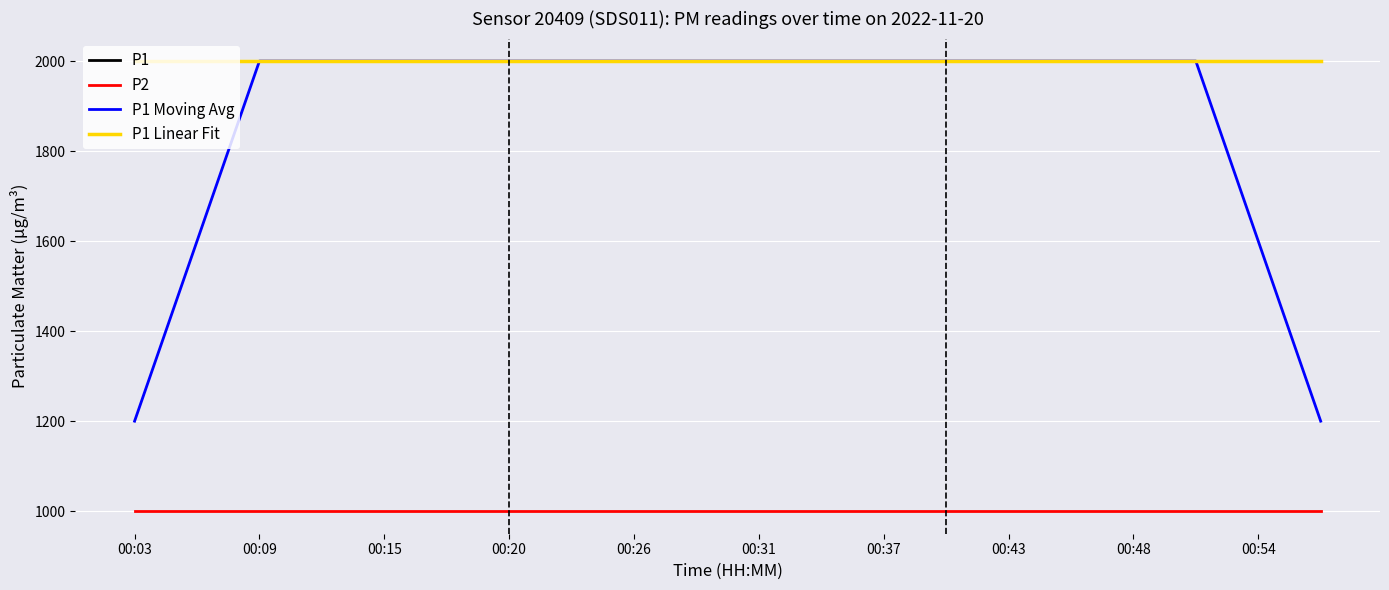

Does the chart display data point markers on the line(s)?

No